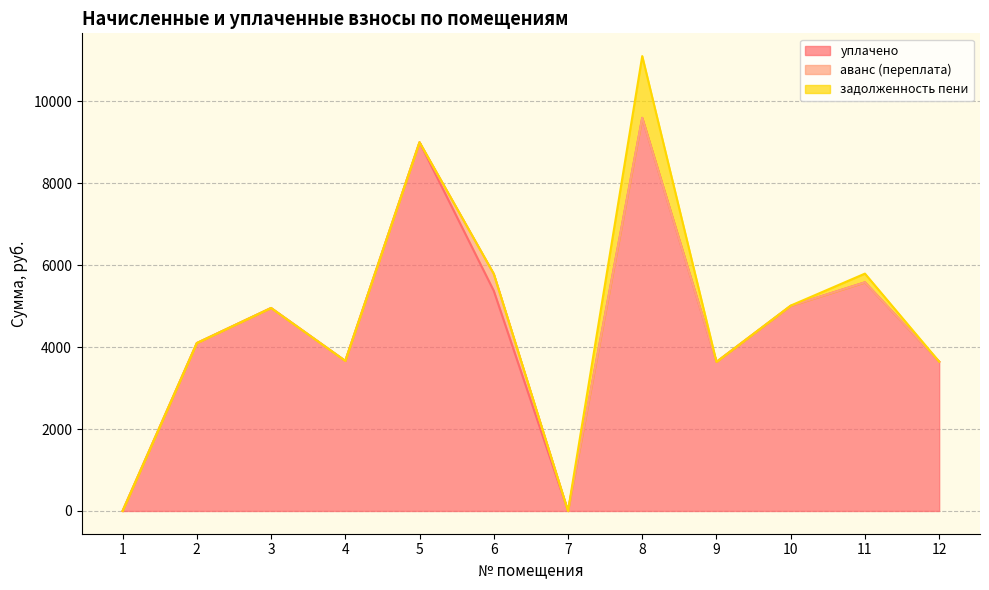

Where is задолженность пени nearest to the value 753?

11